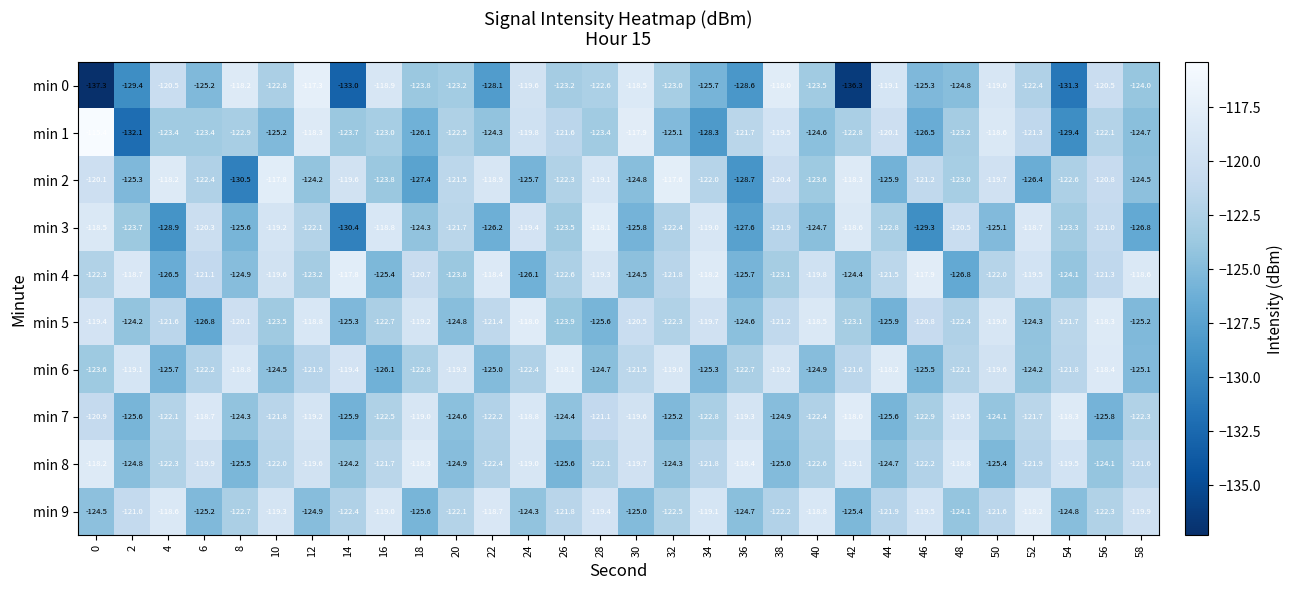

The value of min 4 at 22 is -118.4. True or false?

True